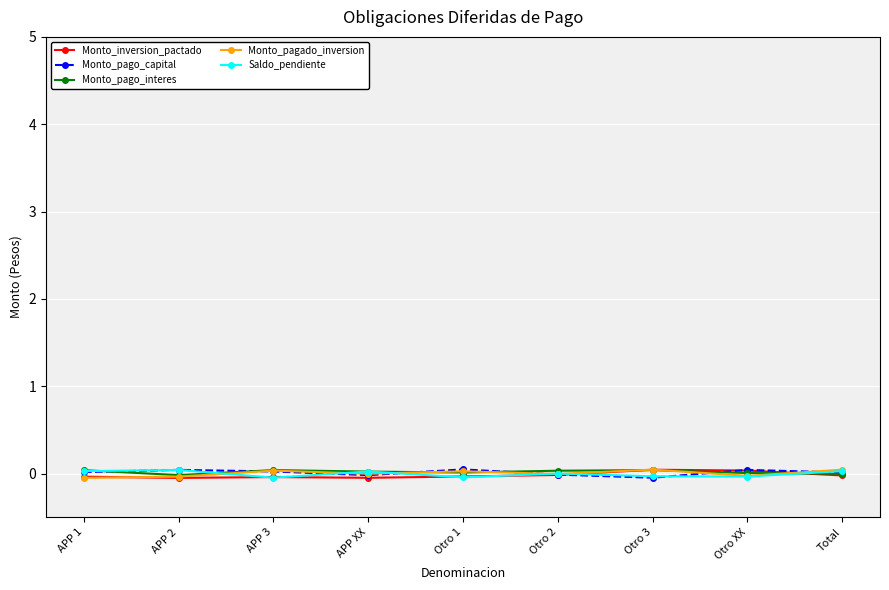

What position from the right is Otro 2?

4